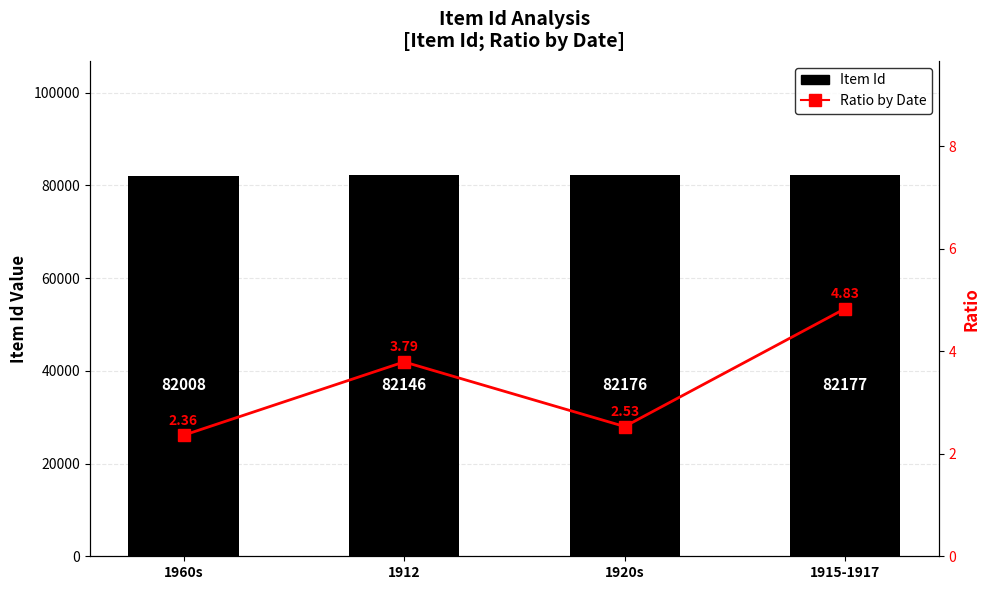

The Ratio by Date series shows 4.8 at 1915-1917. True or false?

True